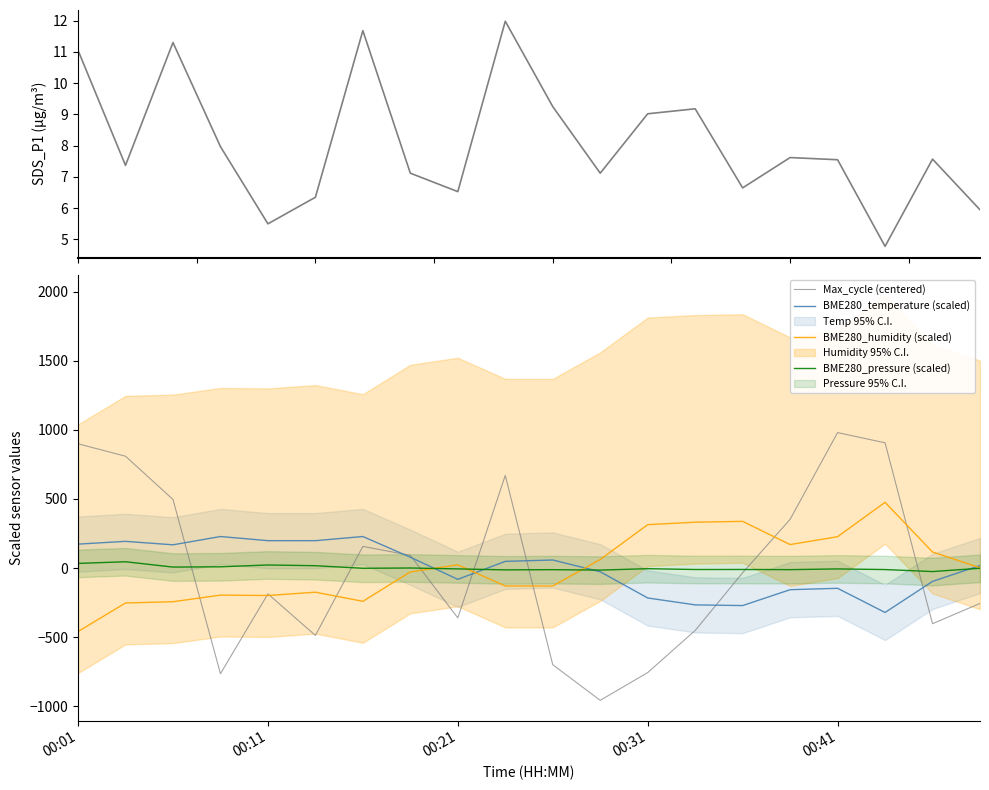

True or false: BME280_humidity (scaled) has more than 1 points higher than both neighbors.

True